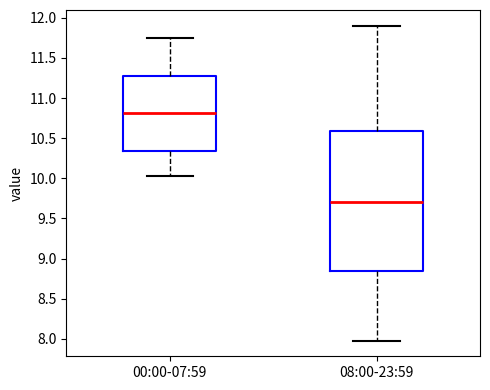

Which box is the tallest, from its lower edge to its upper edge?

08:00-23:59